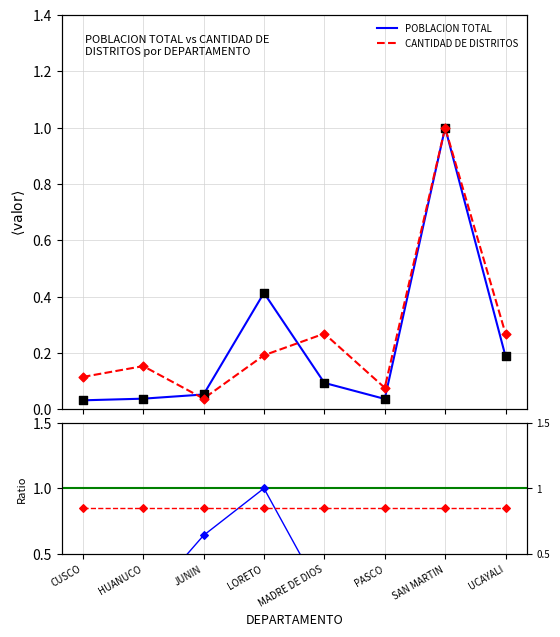

Which series reaches the minimum Y coordinate?

POBLACION TOTAL